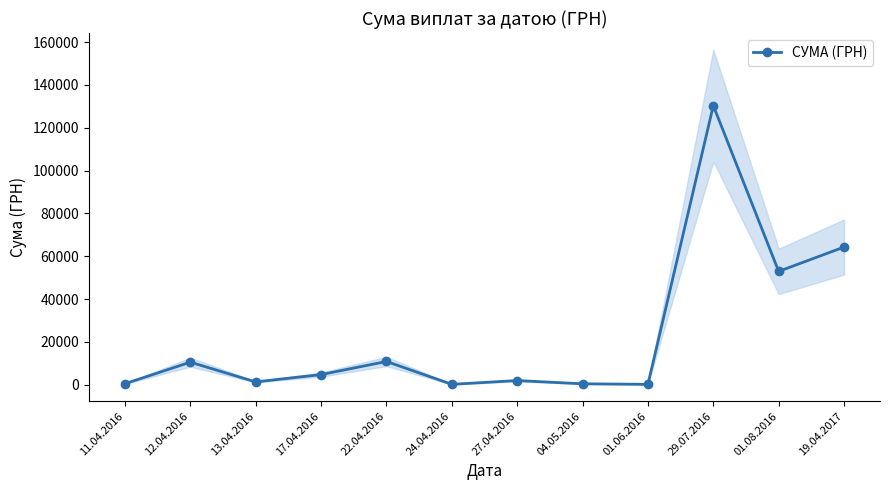

What is the average value?

23183.4